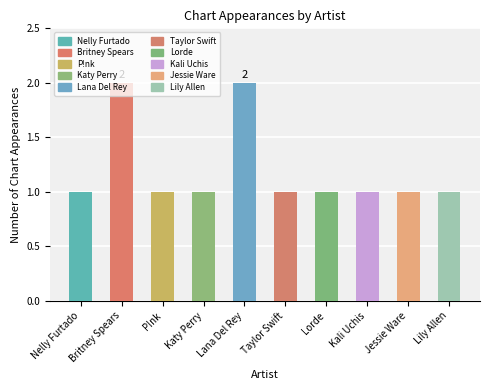

Reading left to right, list all the values displayed in this chart.

Nelly Furtado=1	Britney Spears=2	P!nk=1	Katy Perry=1	Lana Del Rey=2	Taylor Swift=1	Lorde=1	Kali Uchis=1	Jessie Ware=1	Lily Allen=1